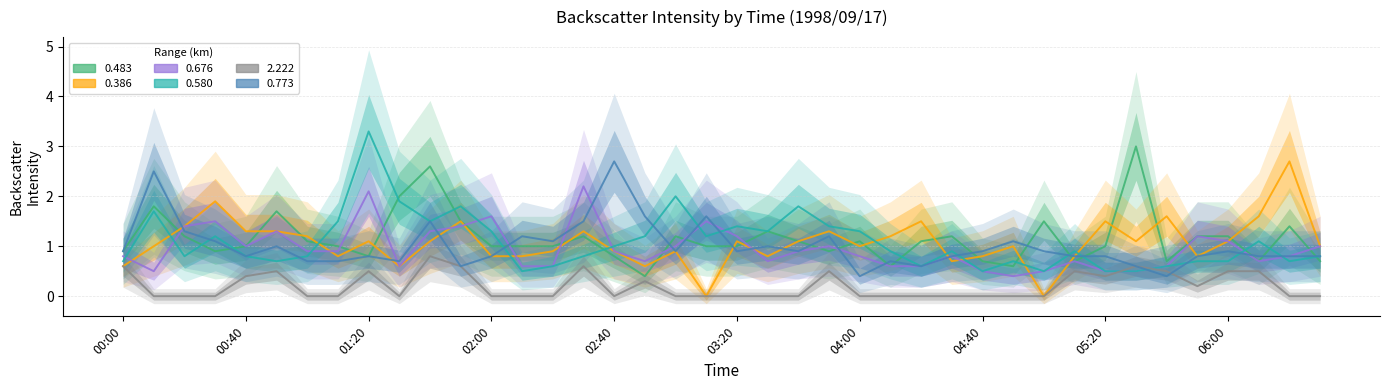

At which label does 0.386 first exceed 1?

00:20